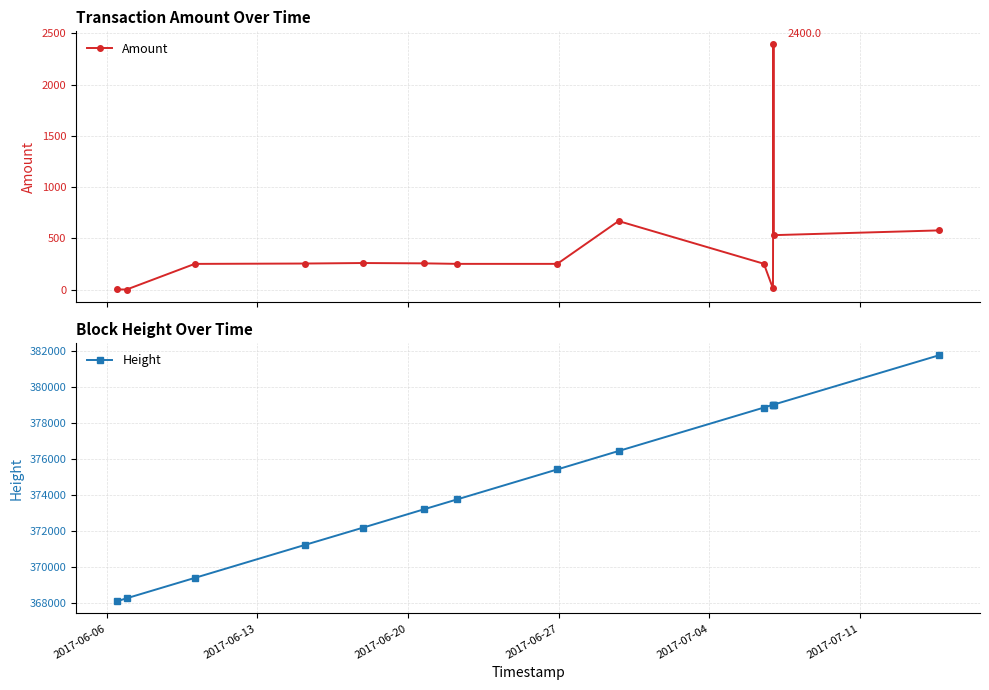

How many lines are shown in the chart?

2